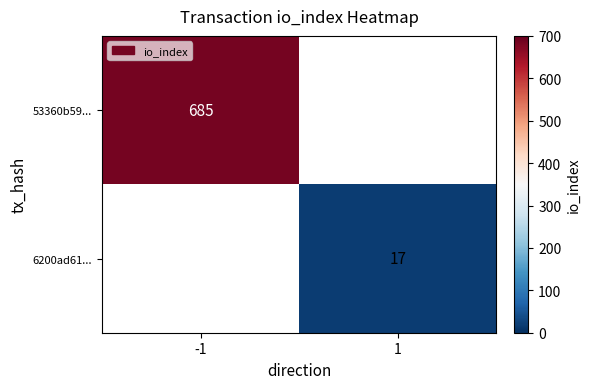

The 6200ad61... series shows 24 at 1. True or false?

False